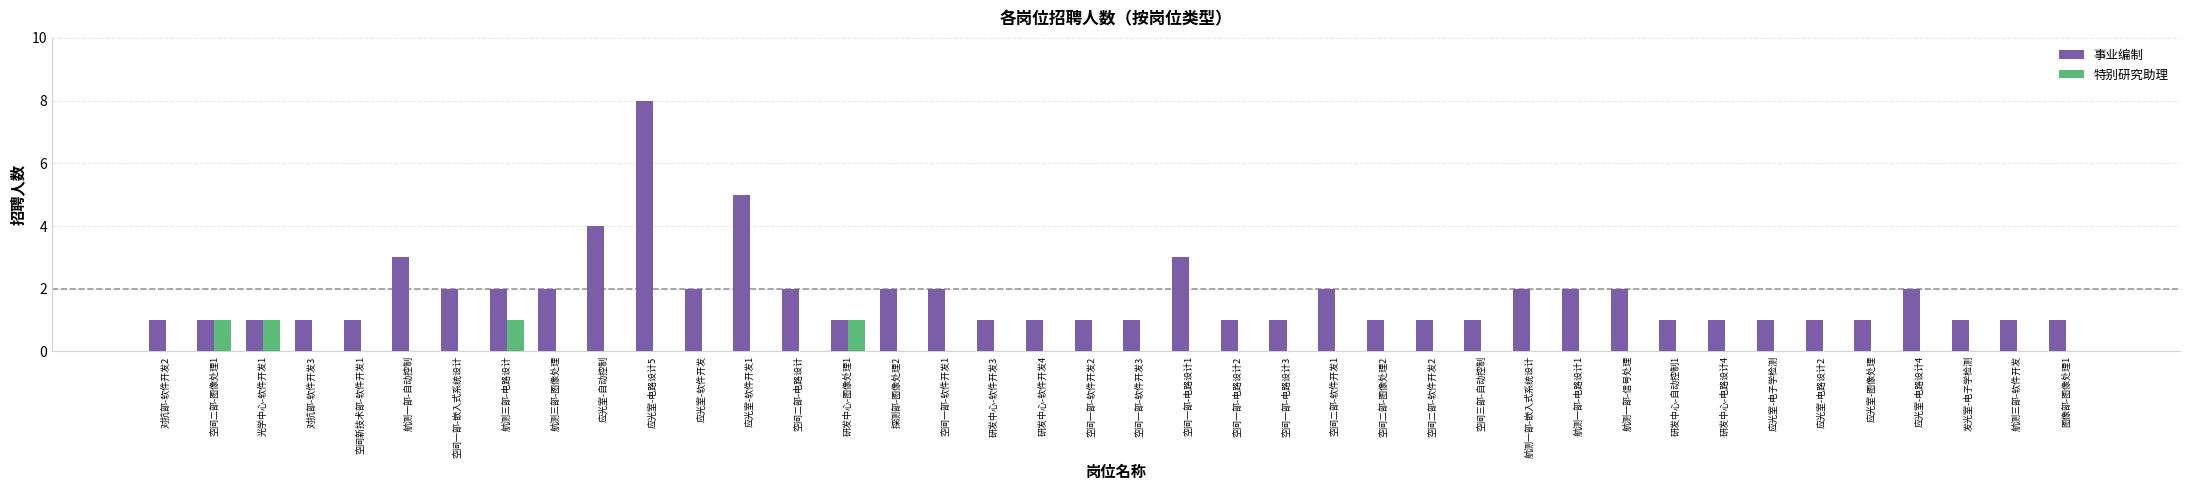

What is the sum of all 特别研究助理 values?

4